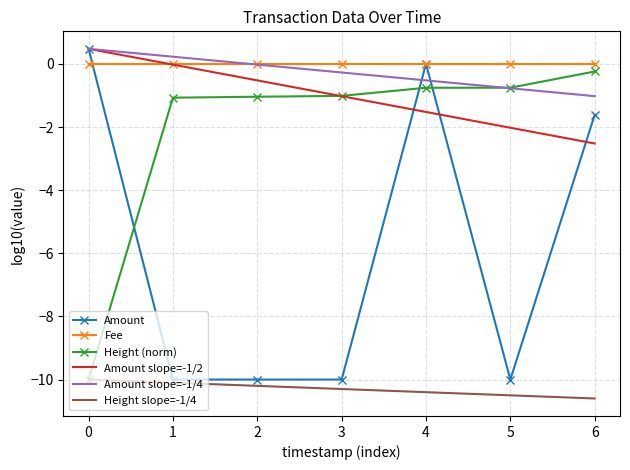

Which series ends up on top after the final intersection of Amount and Amount slope=-1/2?

Amount